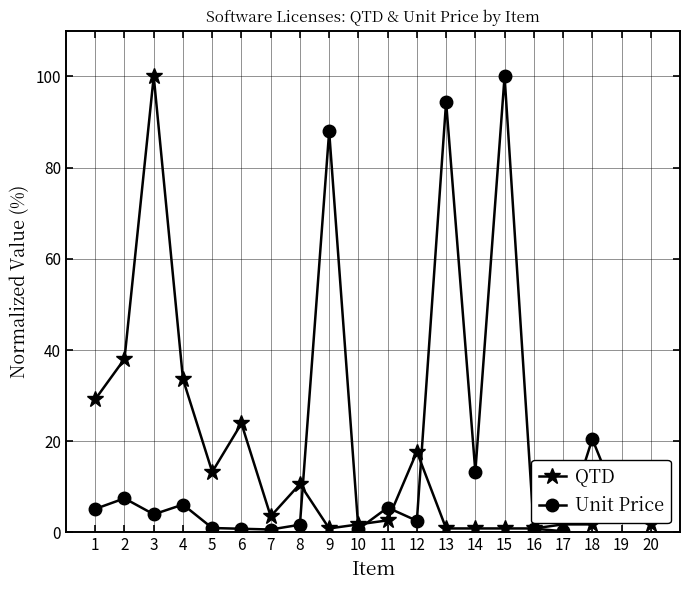

How many intersections are there between Unit Price and QTD?

7